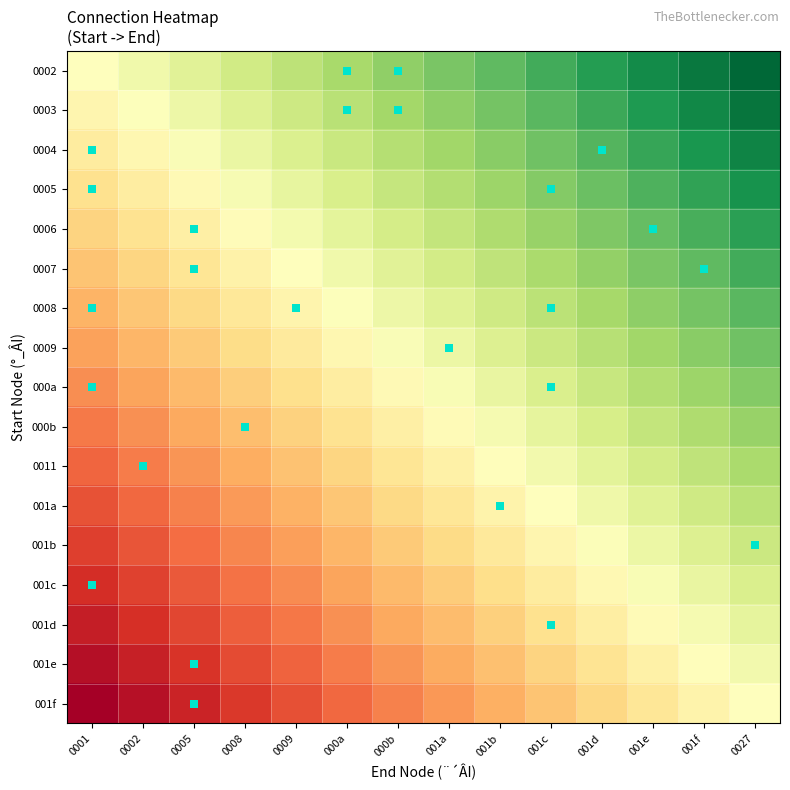

What is the spread (max minus min) of values at 0027?

0.5